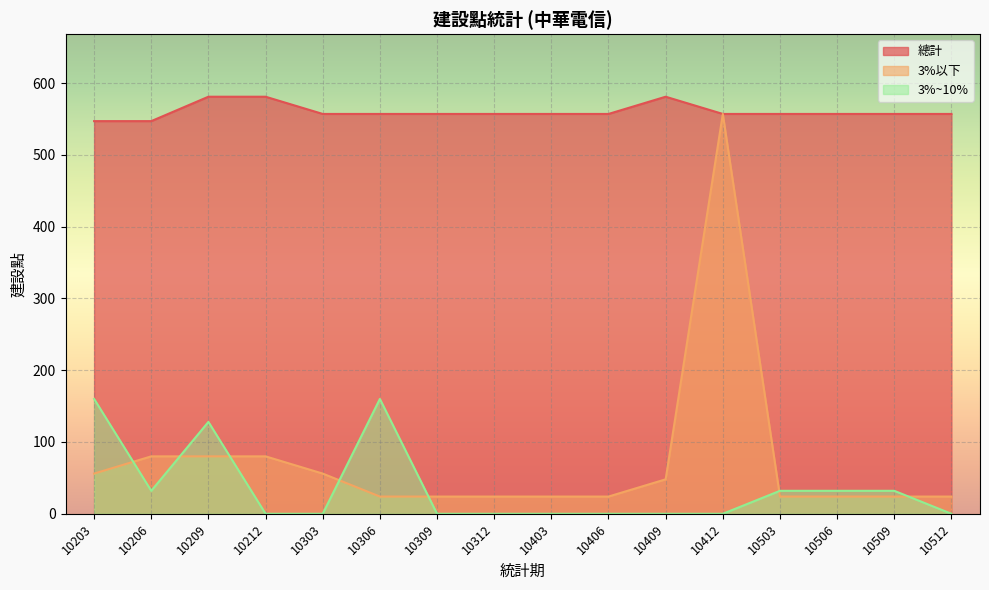

Which series has the widest spread of values?

3%以下